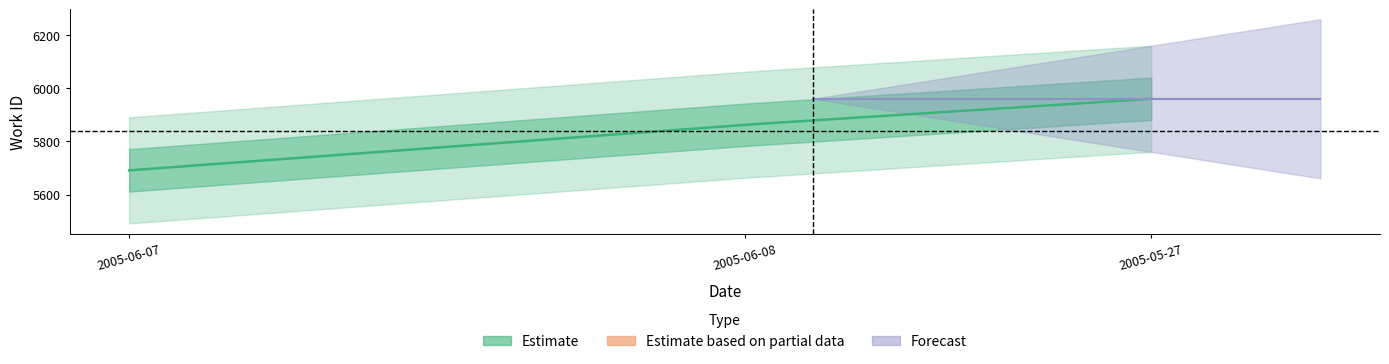

Does the chart have visible grid lines?

No